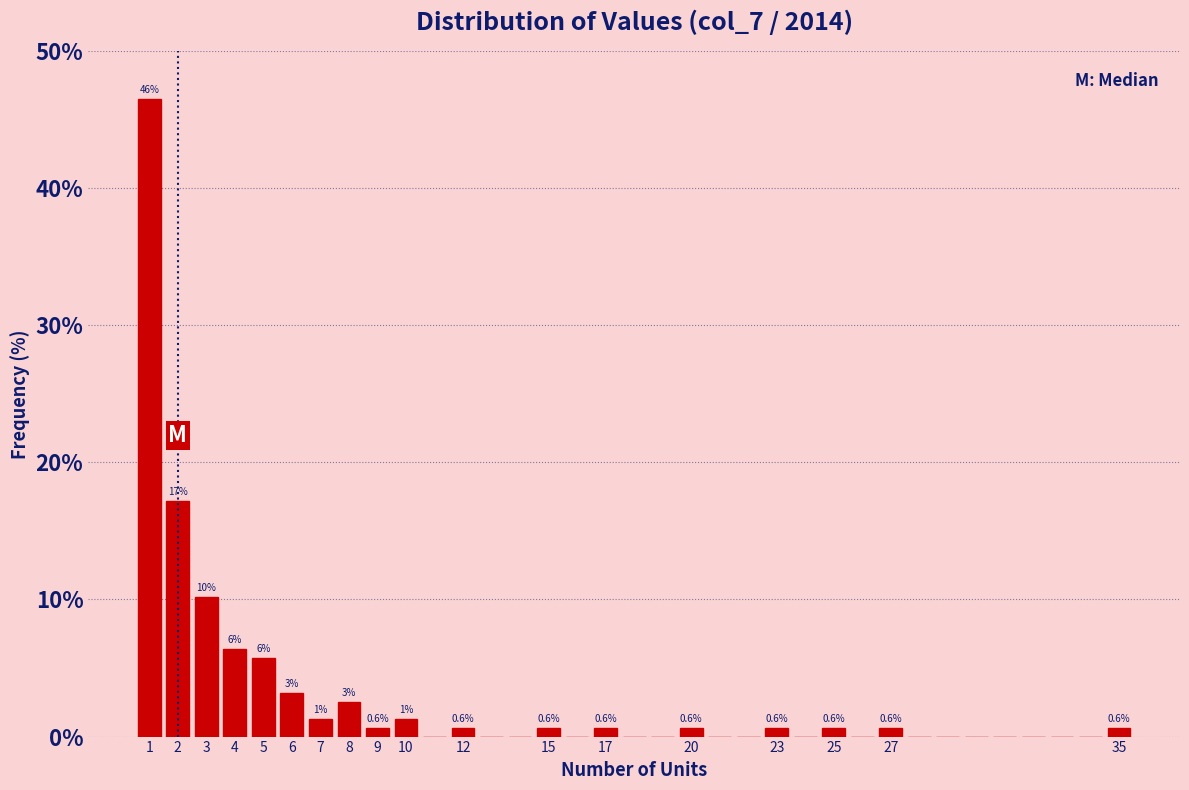

Which range on the x-axis has the tallest bar?

0.5 to 1.5